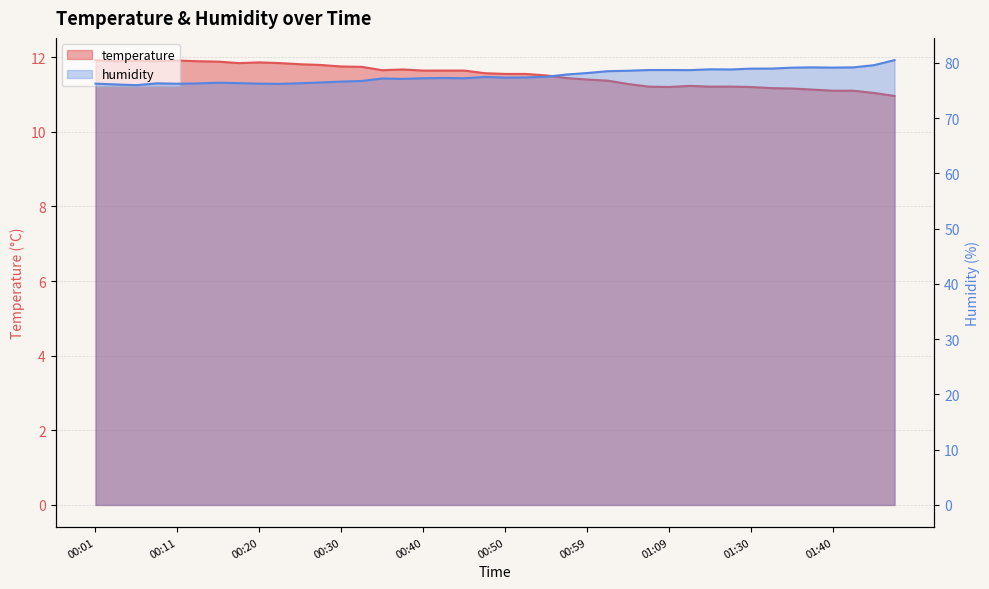

What value does the temperature series have at 01:43?

11.1